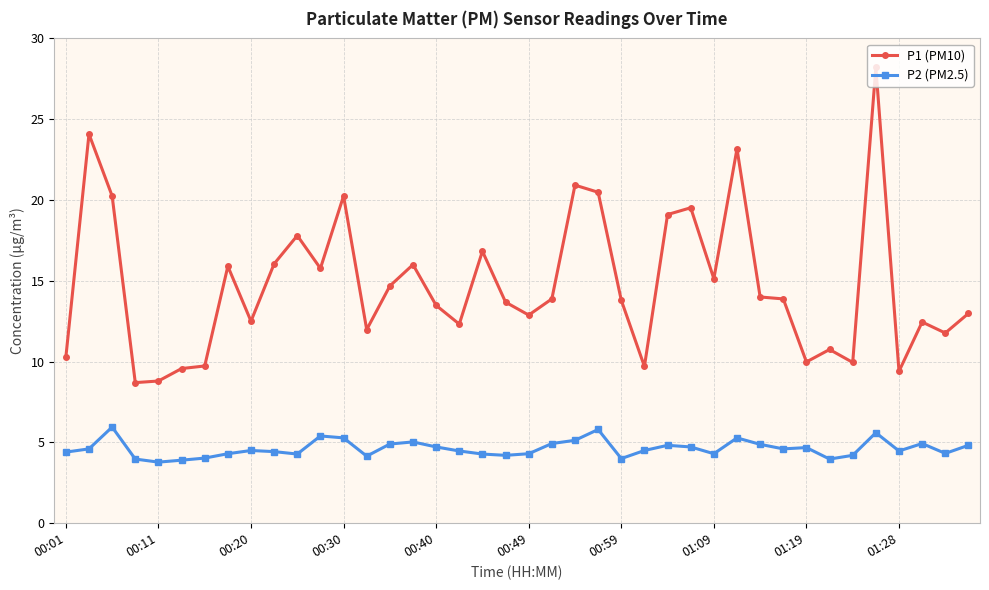

Which series has the largest total across all categories?

P1 (PM10)